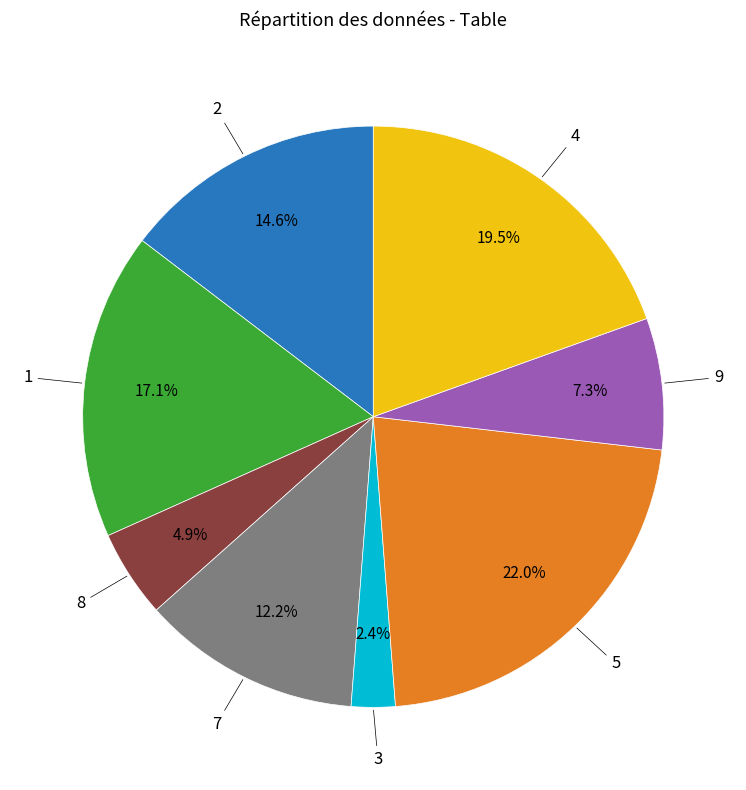

Does any single category account for the majority?

No